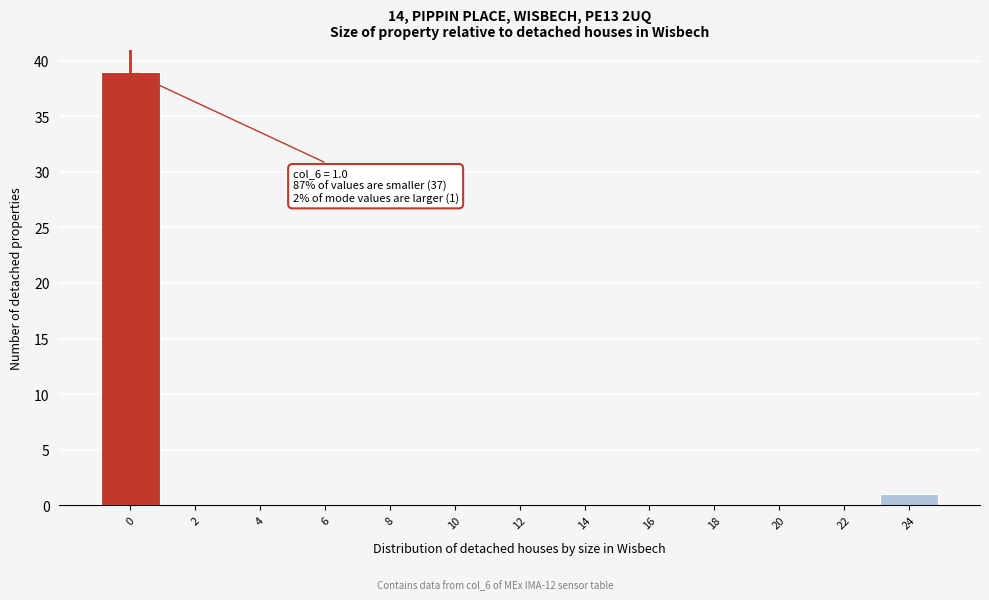

Reading left to right, list all the values displayed in this chart.

0=39	2=0	4=0	6=0	8=0	10=0	12=0	14=0	16=0	18=0	20=0	22=0	24=1